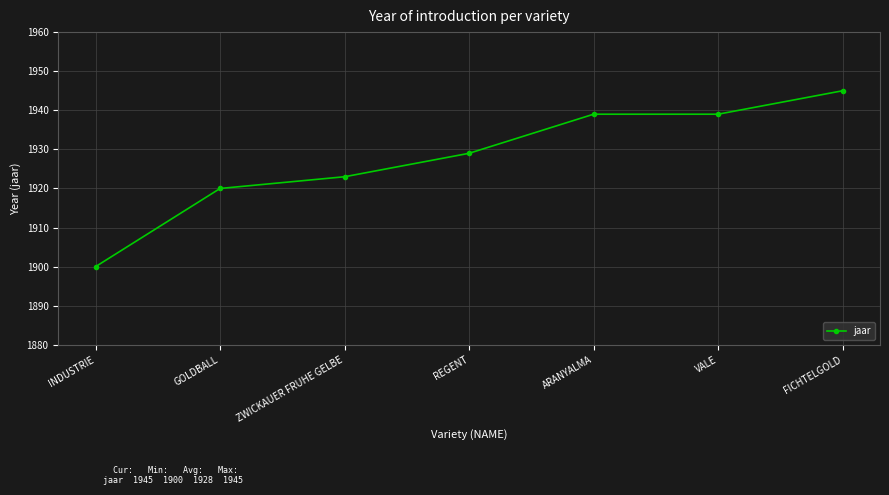

What is the sum of the values at FICHTELGOLD and ARANYALMA?

3884